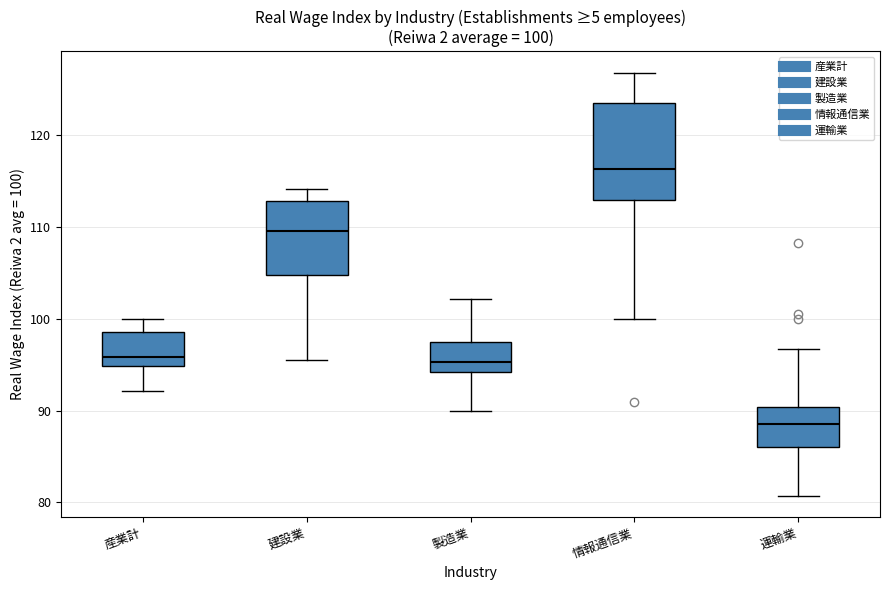

Which box has the lowest median line?

運輸業